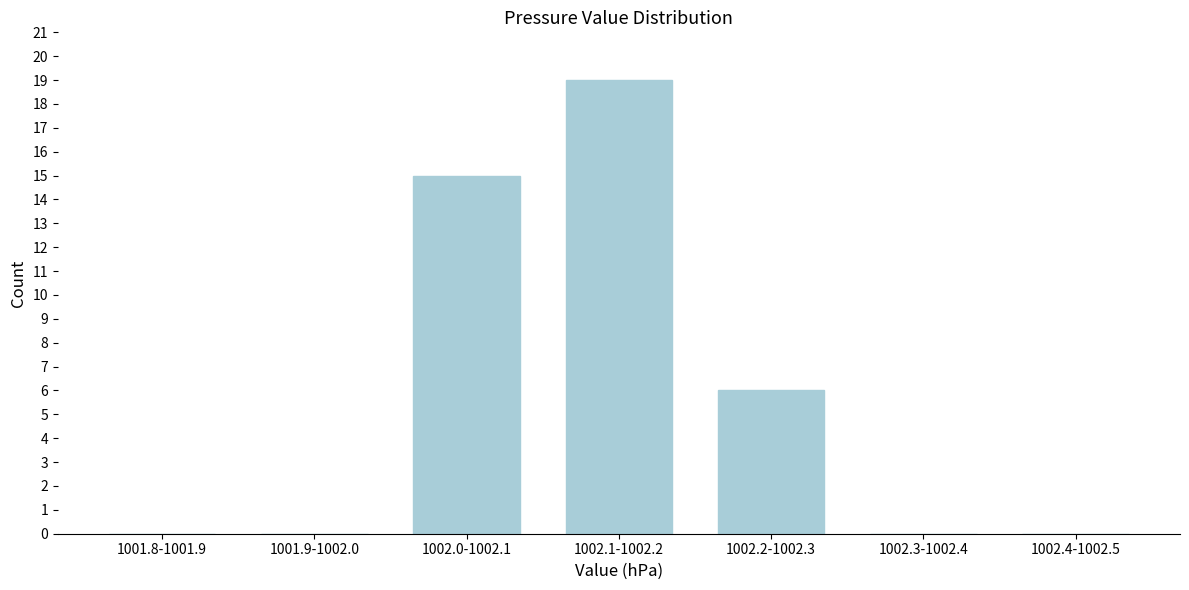

Reading right to left, list all the values displayed in this chart.

1002.4-1002.5=0	1002.3-1002.4=0	1002.2-1002.3=6	1002.1-1002.2=19	1002.0-1002.1=15	1001.9-1002.0=0	1001.8-1001.9=0